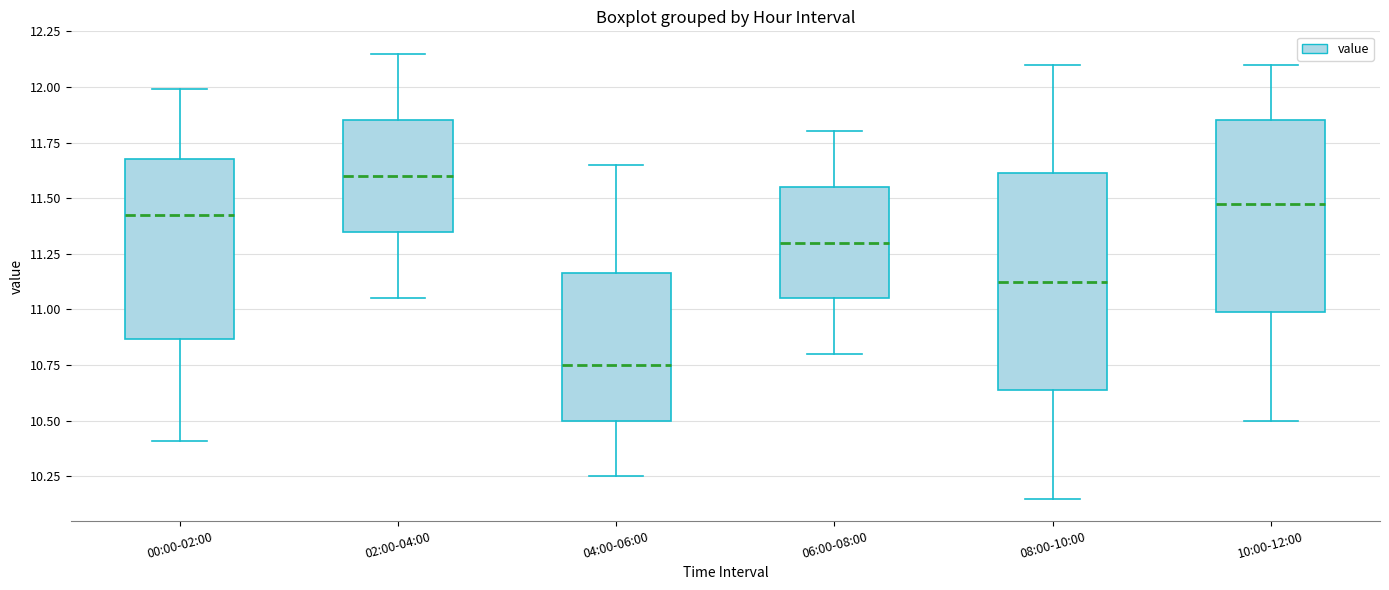

Which box is the tallest, from its lower edge to its upper edge?

08:00-10:00